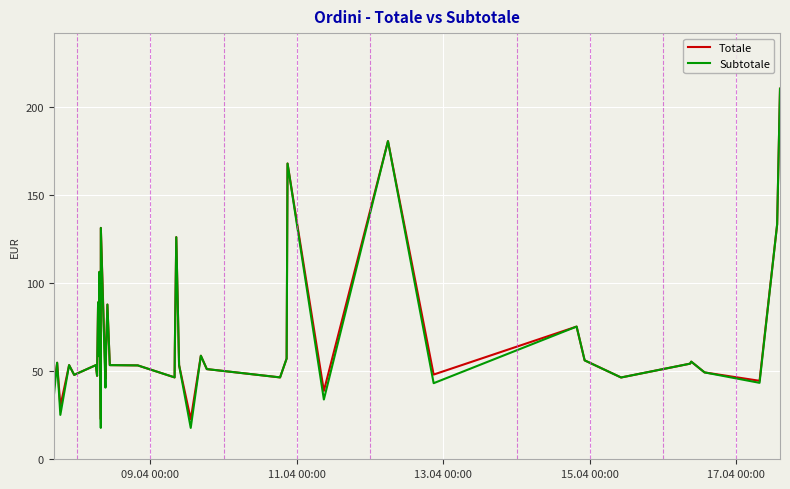

What is the minimum value for Totale?

22.7